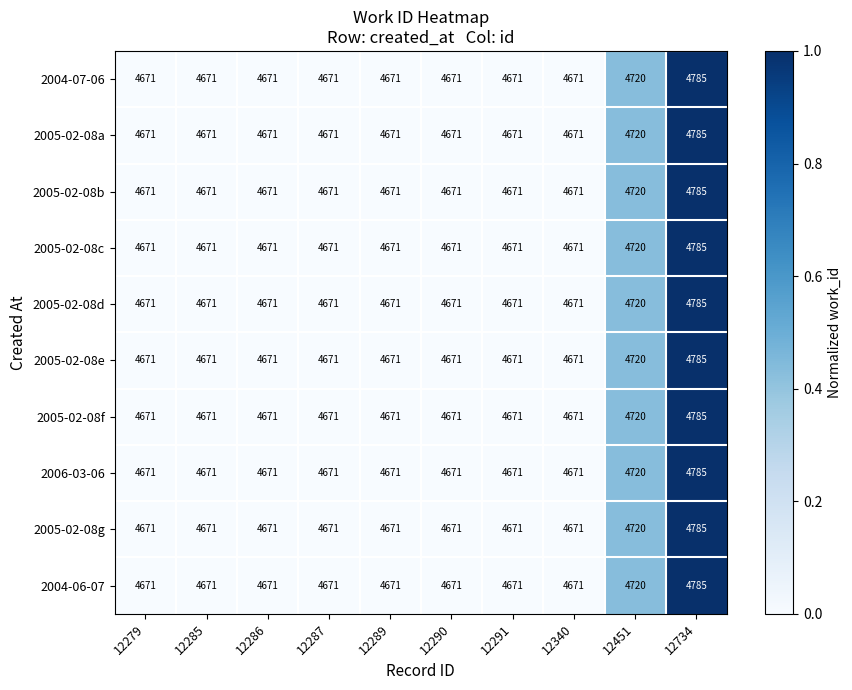

What is the sum of all 2005-02-08e values?

46873